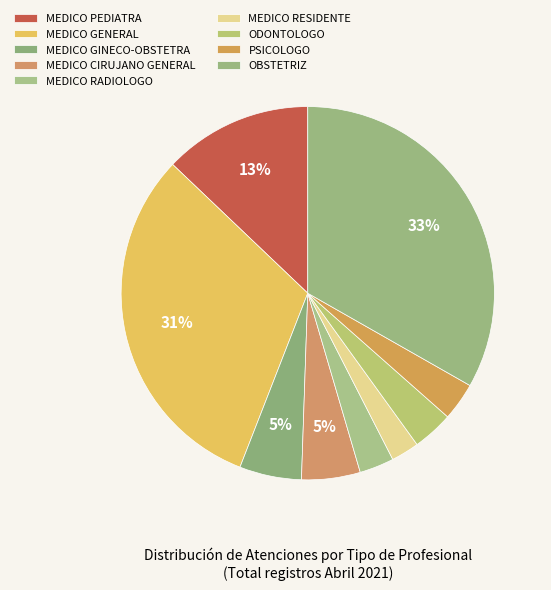

Is there any slice that represents more than half of the pie?

No